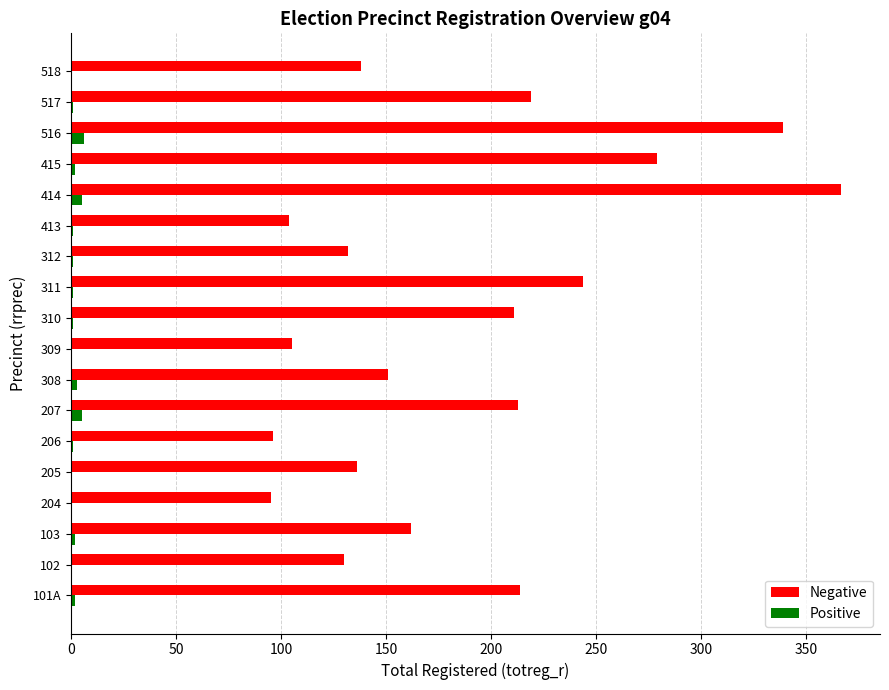

Between 206 and 311, which series saw the biggest shift?

Negative